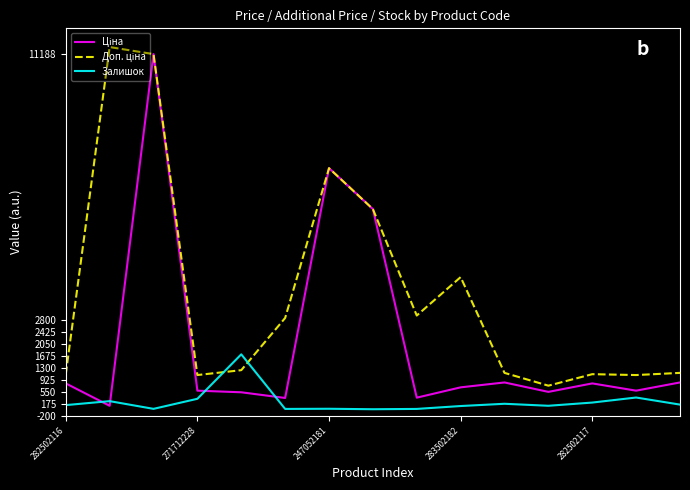

What is the highest value of the Залишок series?

1734.0